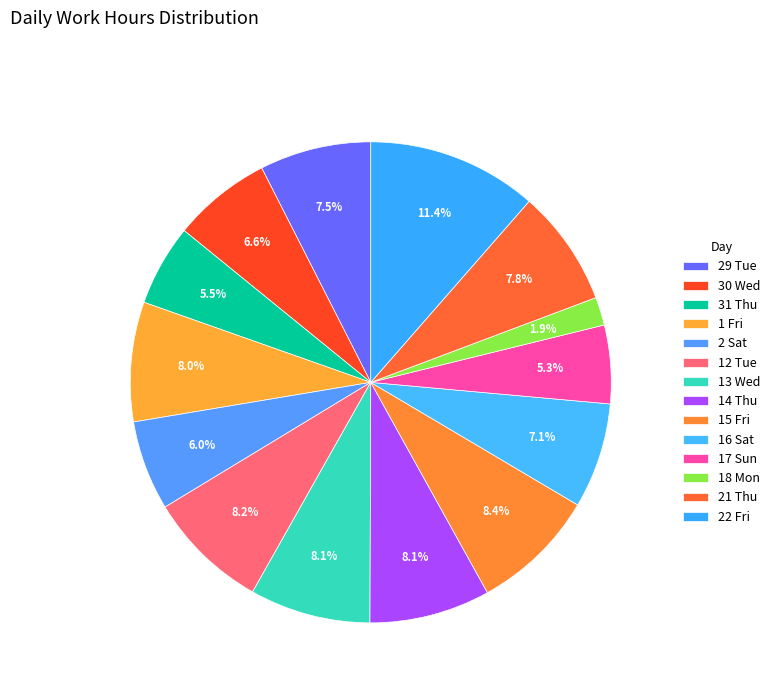

Which category has the biggest portion of the pie?

22 Fri